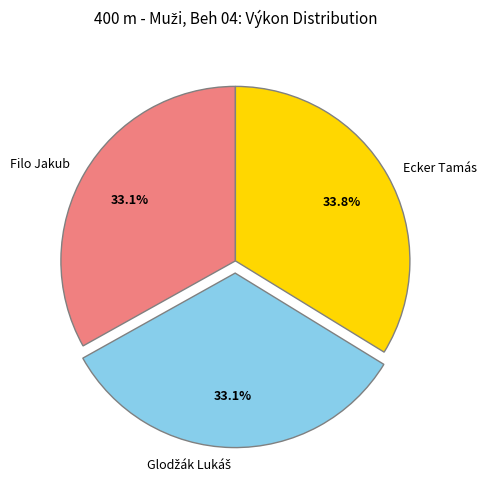

What percentage is the Filo Jakub slice, to the nearest percent?

33%